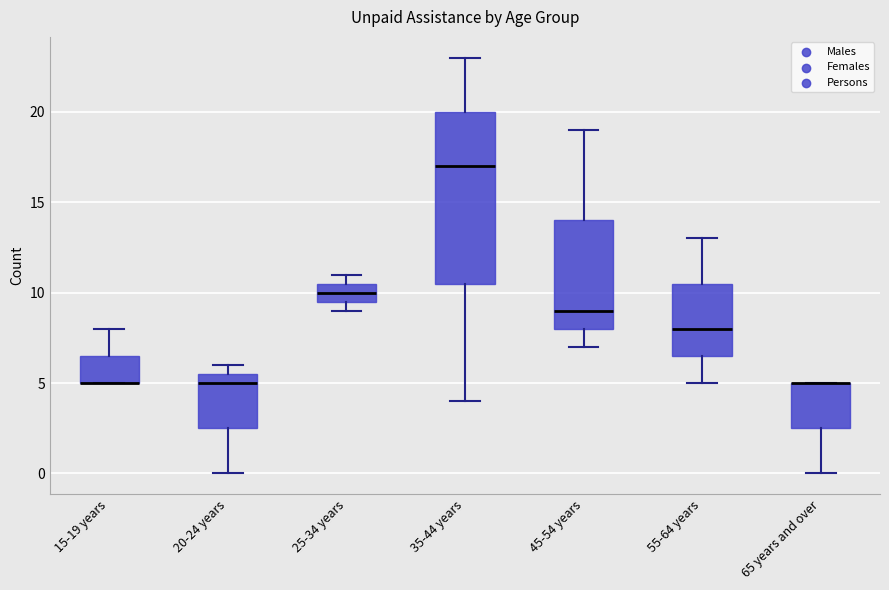

Which box is the tallest, from its lower edge to its upper edge?

35-44 years